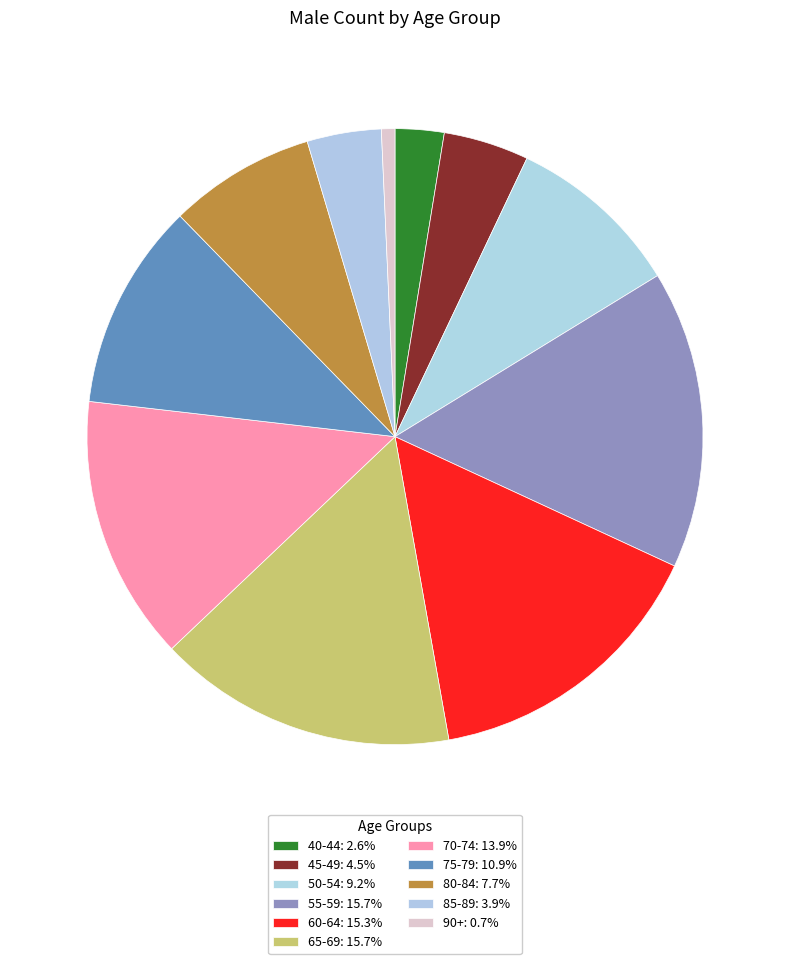

How many slices are in this pie chart?

11